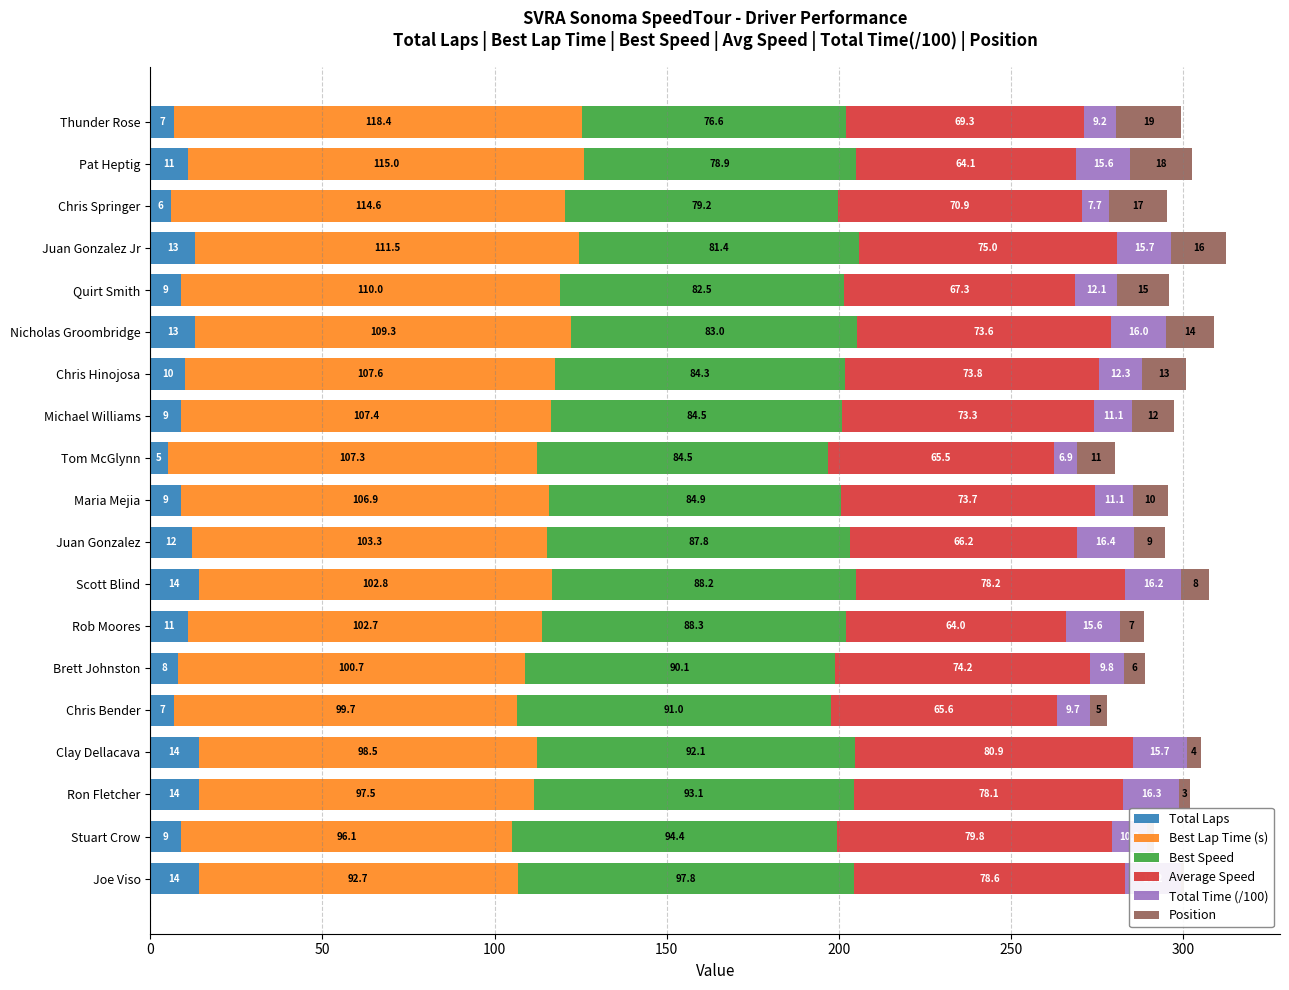

Between Thunder Rose and Tom McGlynn, which is larger?

Thunder Rose